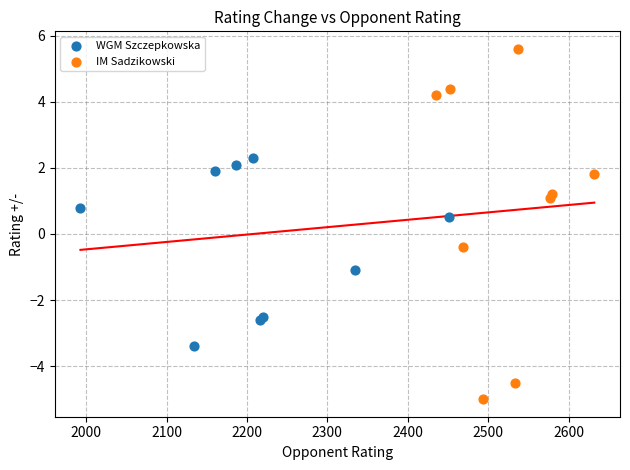

Which series reaches the minimum Y coordinate?

IM Sadzikowski